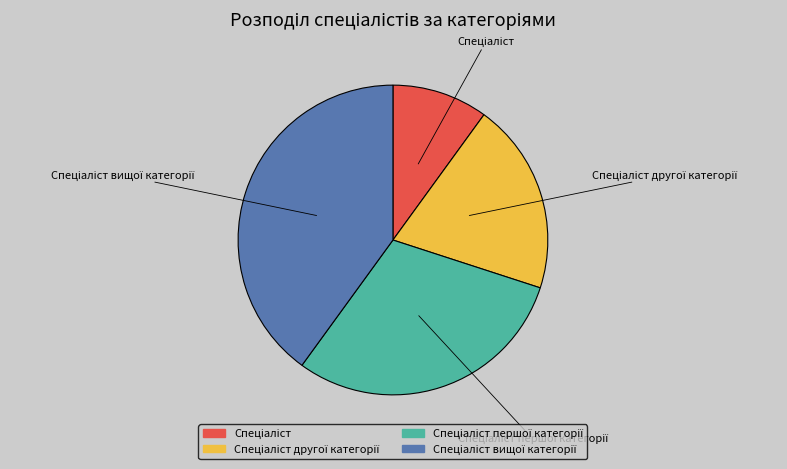

Is there a majority slice in this chart?

No